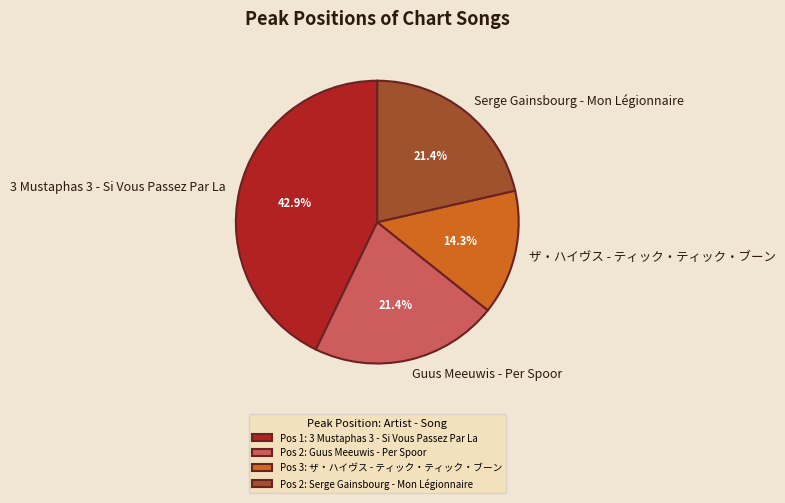

Approximately how many times larger is the value at Serge Gainsbourg - Mon Légionnaire compared to 3 Mustaphas 3 - Si Vous Passez Par La?

0.5